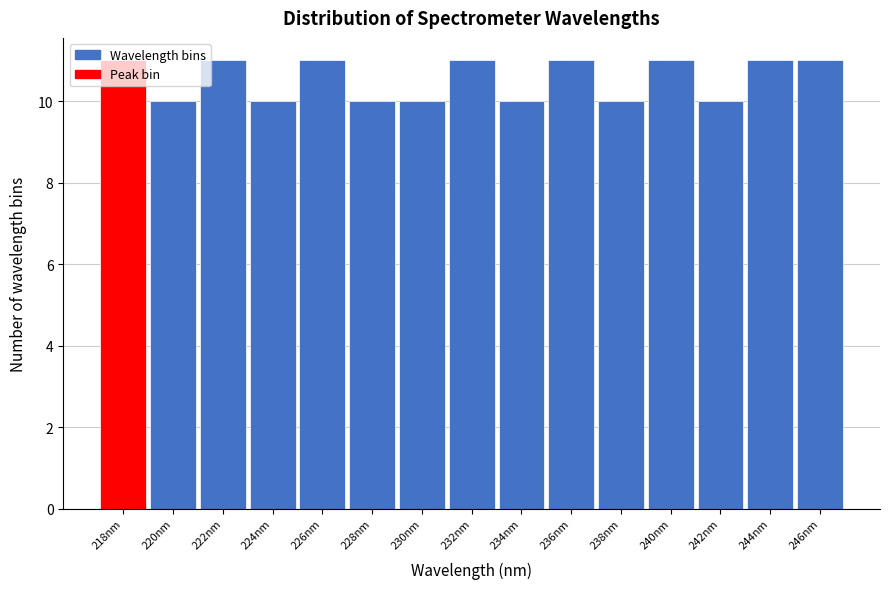

The value at 242nm is 16. True or false?

False